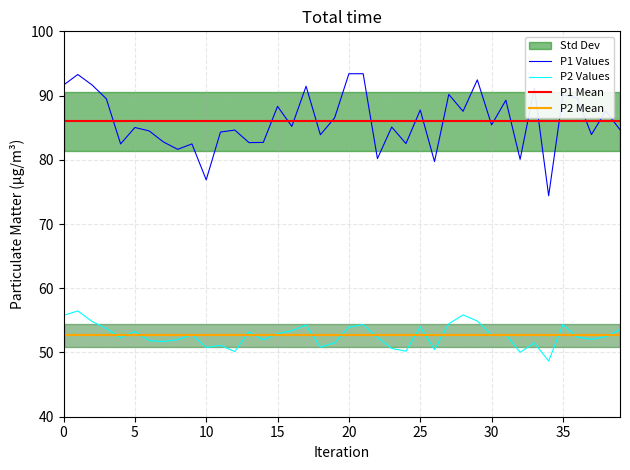

What is the sum of the P2 values at 17 and 10?

105.1